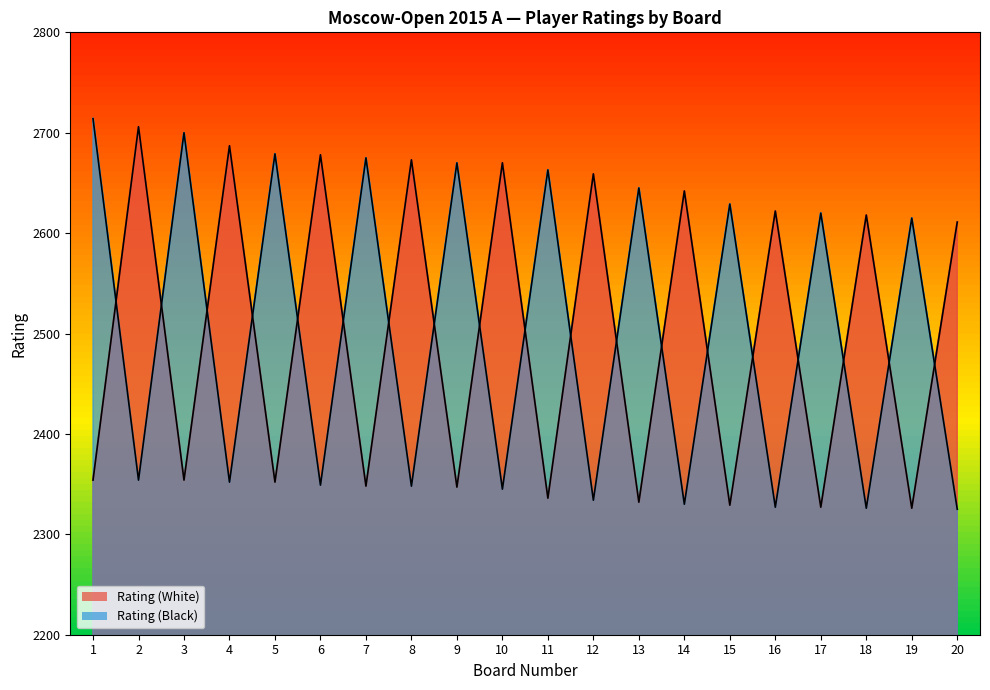

Reading left to right, list all the values displayed in this chart.

Rating (White): 2354	2706	2354	2687	2352	2678	2348	2673	2347	2670	2336	2659	2332	2642	2329	2622	2327	2618	2326	2611
Rating (Black): 2714	2354	2700	2352	2679	2349	2675	2348	2670	2345	2663	2334	2645	2330	2629	2327	2620	2326	2615	2325